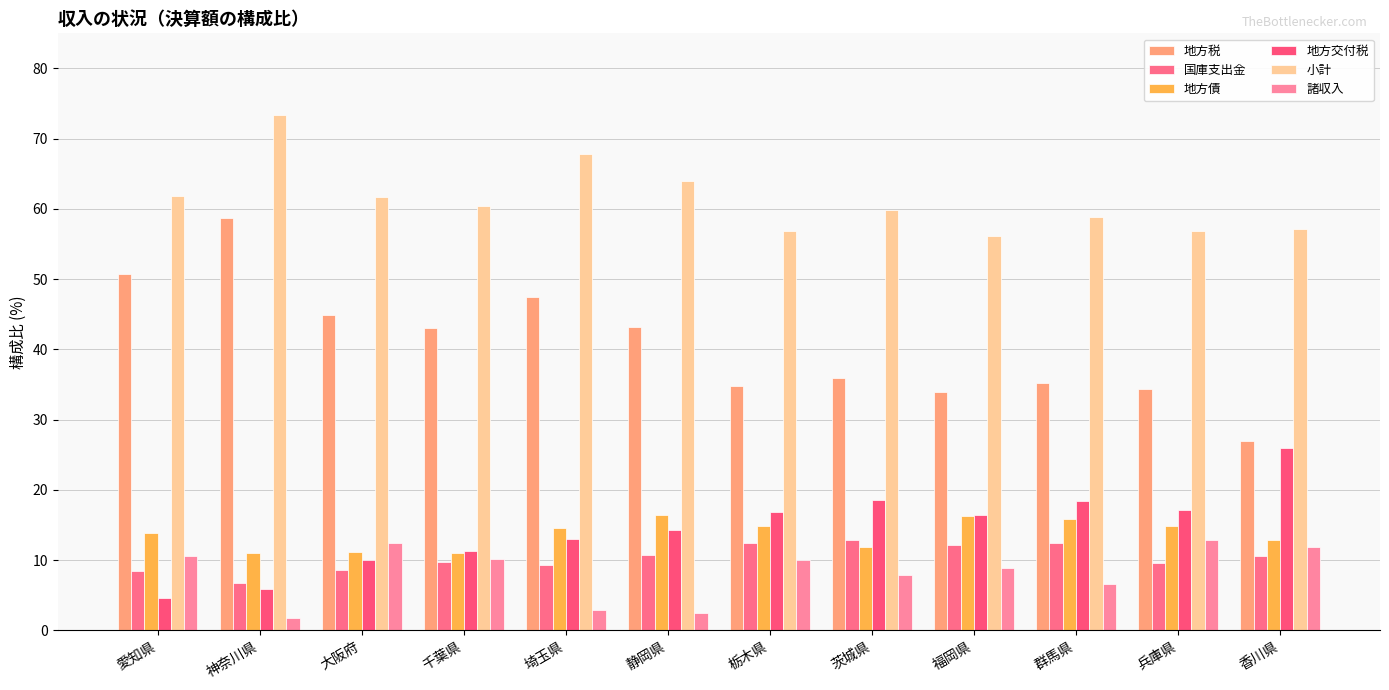

Where does the 地方税 series first go above 43?

愛知県